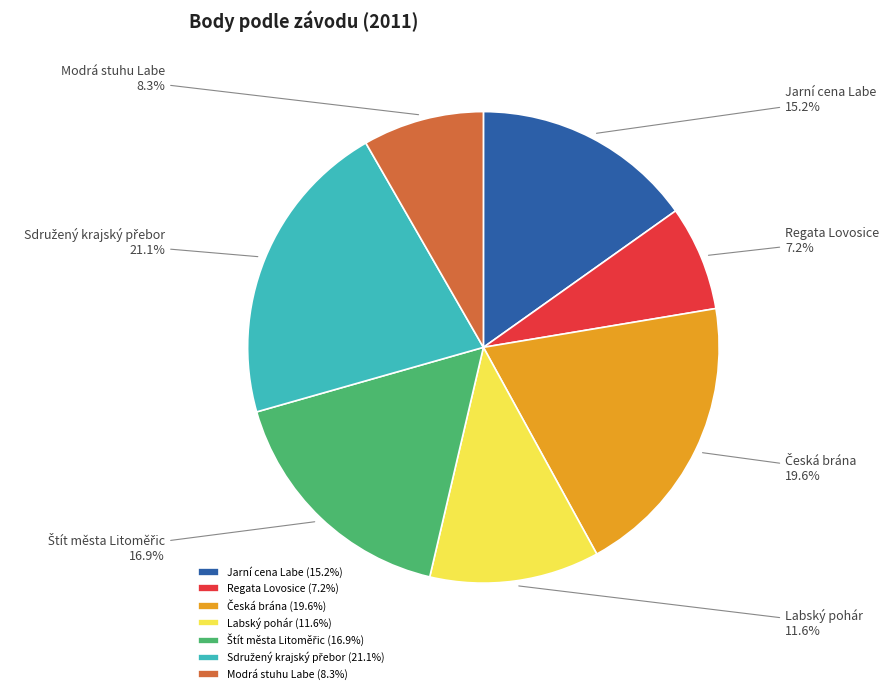

Does any single category account for the majority?

No